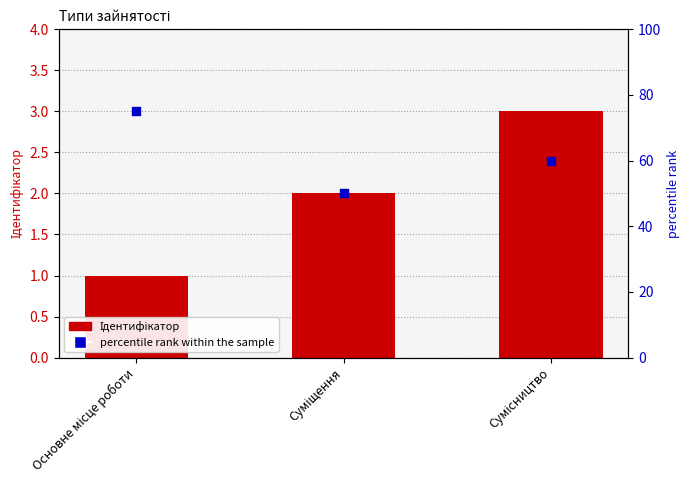

Which series has the largest total across all categories?

percentile rank within the sample